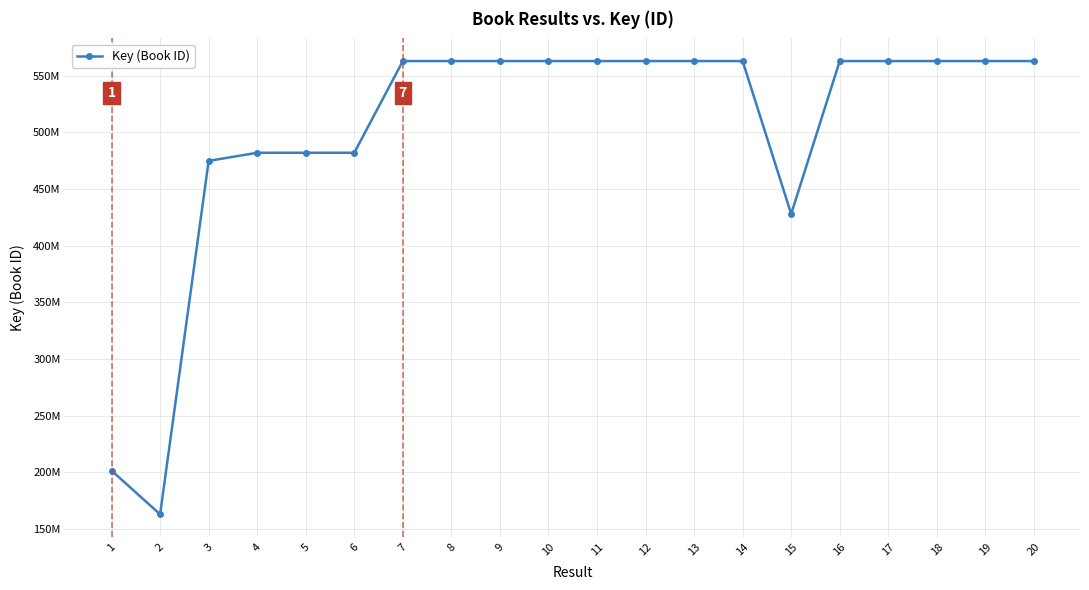

What is the difference between the maximum and minimum values?

399831638